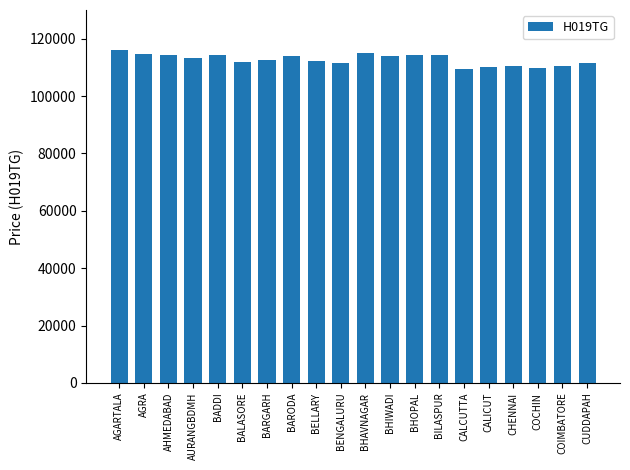

What is the label of the 11th bar from the left?

BHAVNAGAR